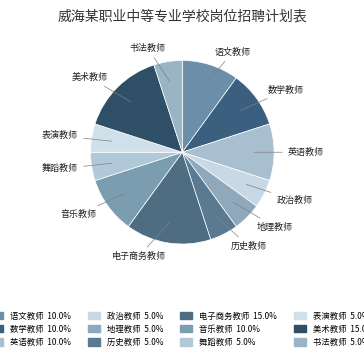

Count the number of slices in the pie.

12